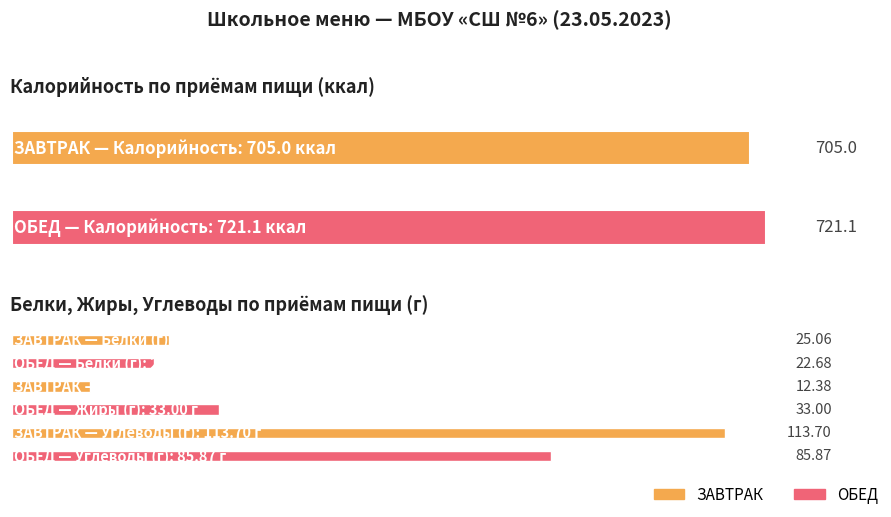

What is the smallest value displayed?

12.4